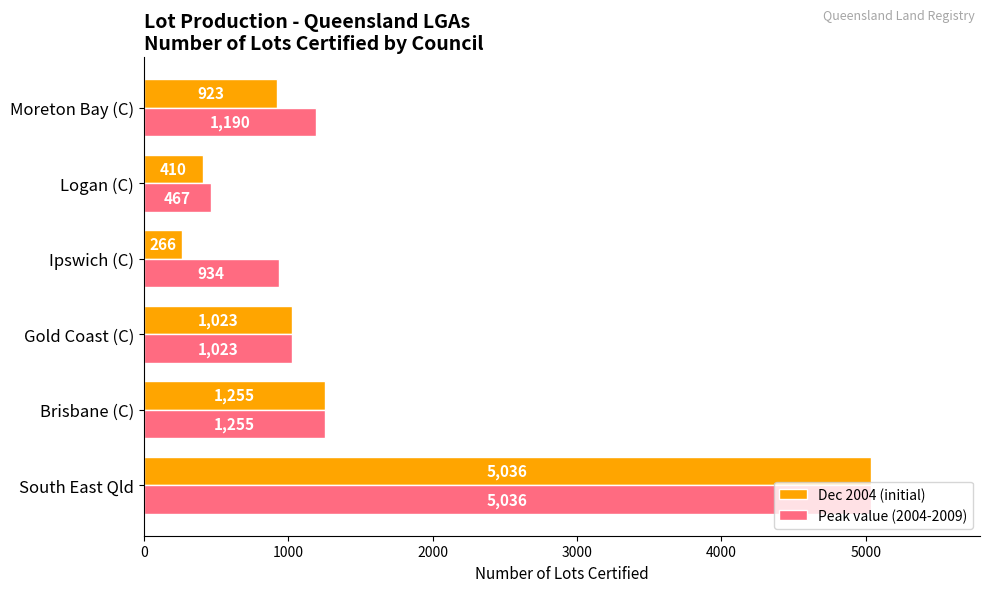

Which series has the largest total across all categories?

Peak value (2004-2009)